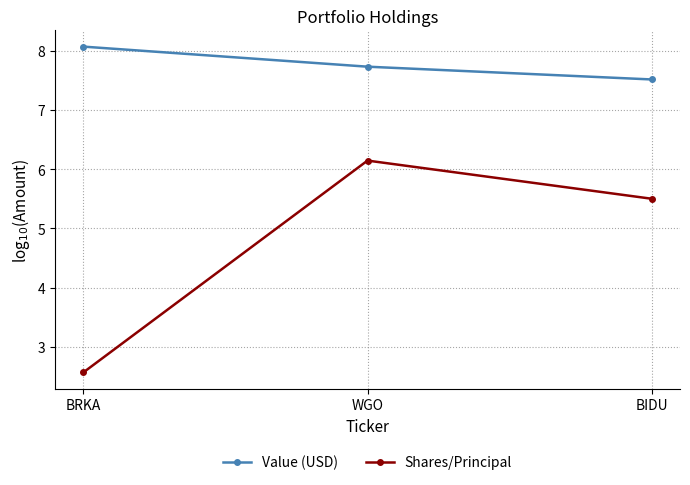

At which category is the sum across all series the highest?

WGO